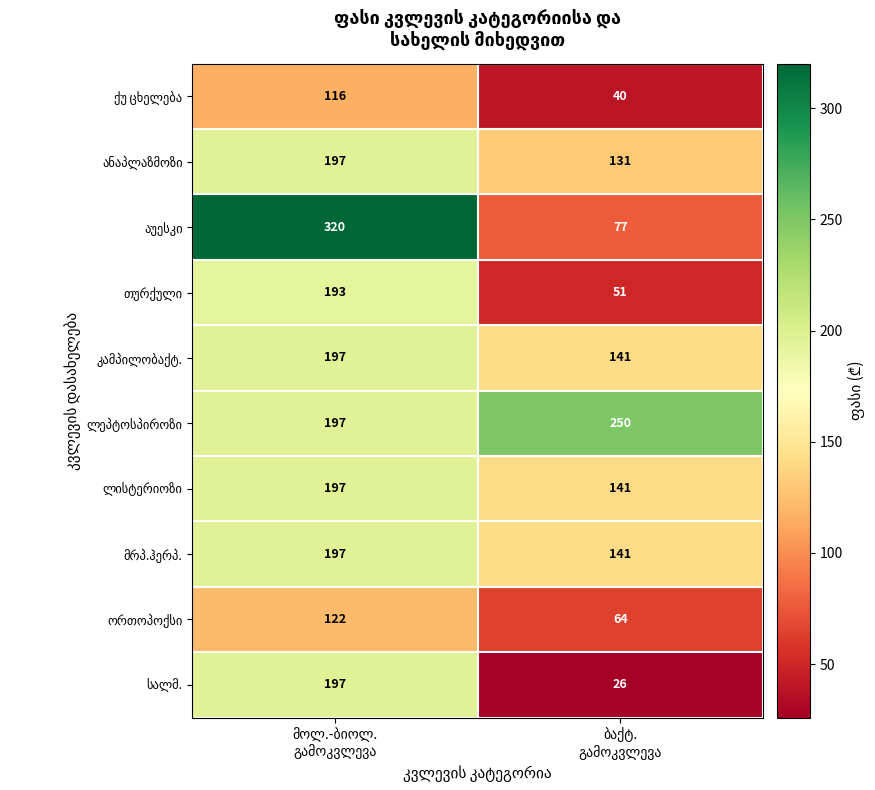

How many series are shown in this chart?

10